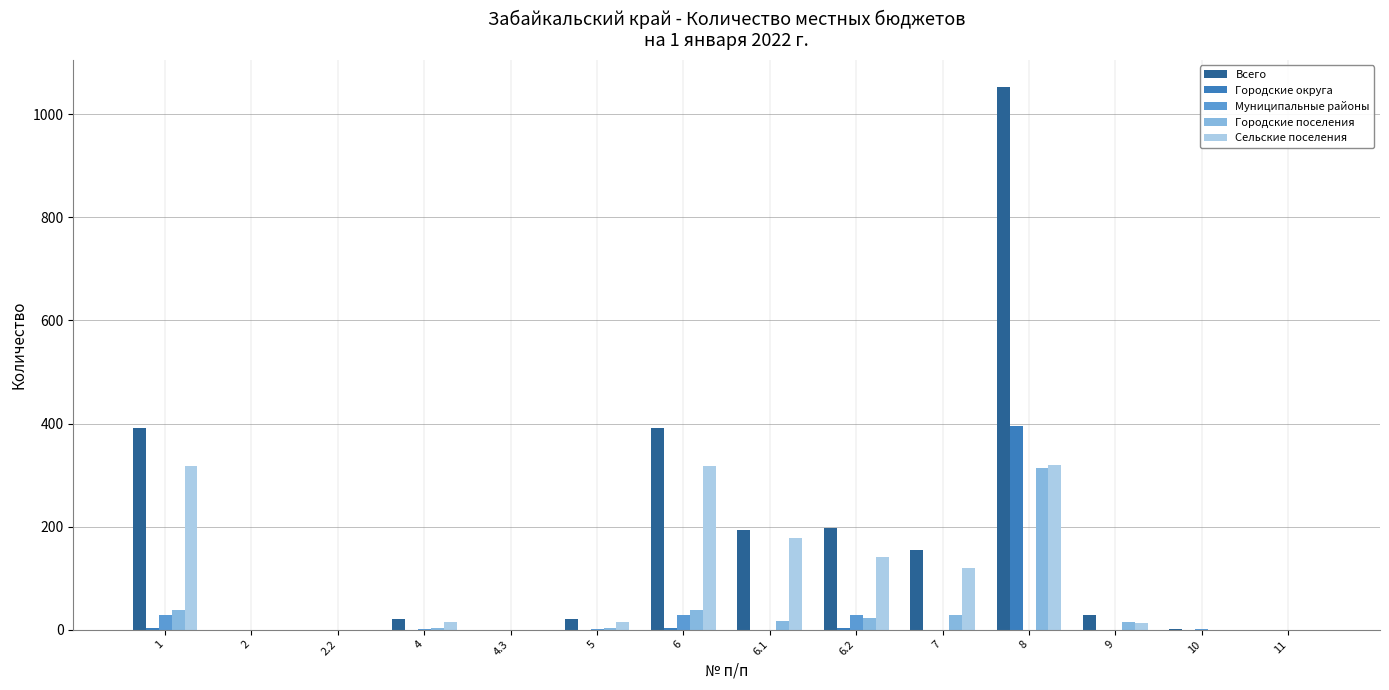

Does the chart contain stacked bars?

No